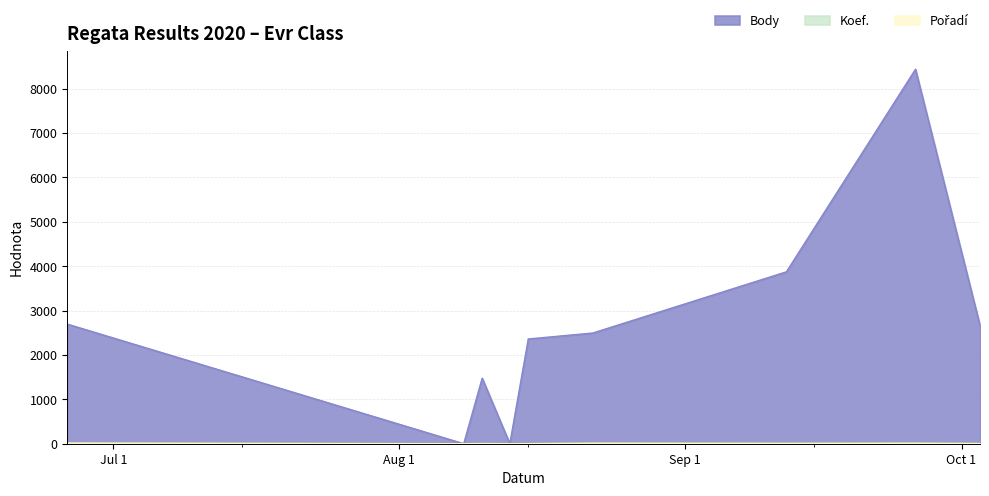

What is the average value of the Pořadí series?

5